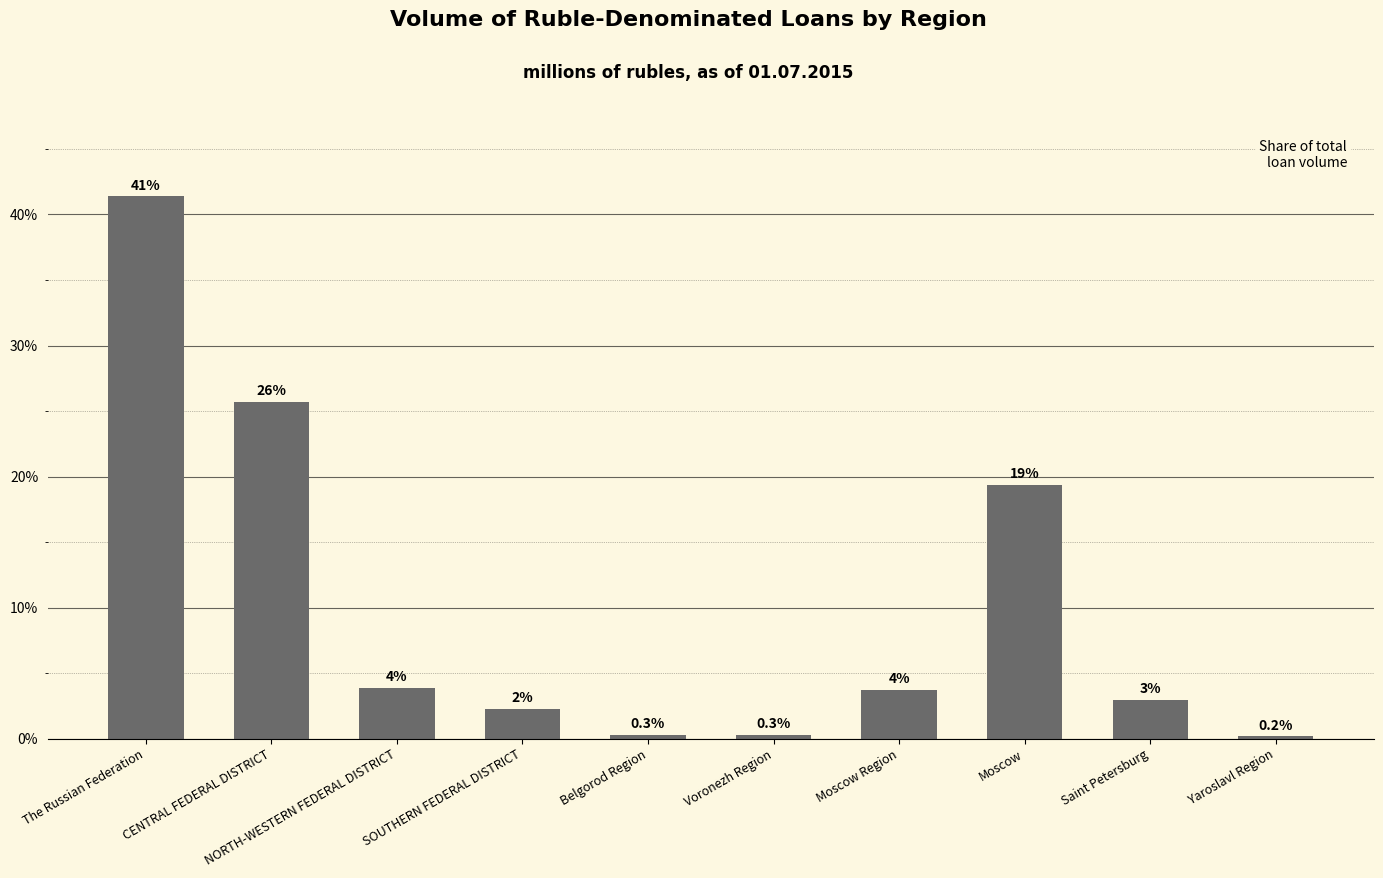

What is the sum of all values?

100.0